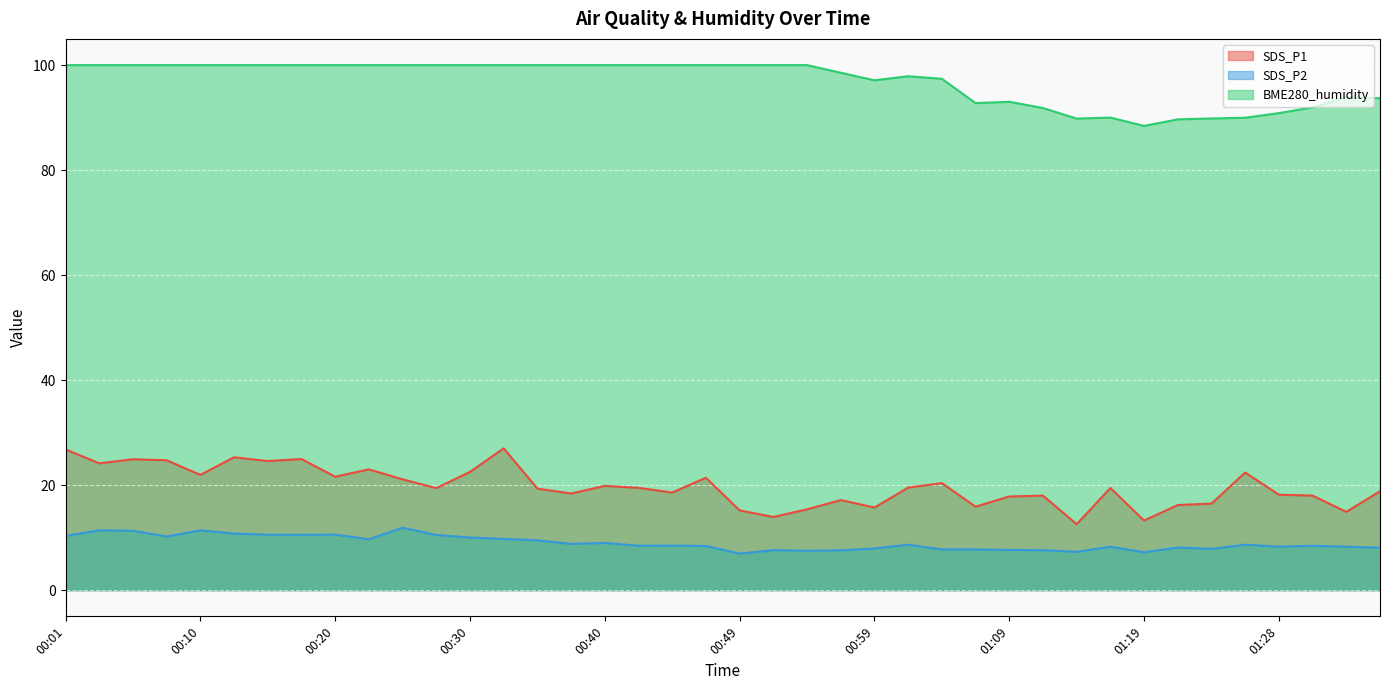

The BME280_humidity series shows 22.7 at 00:59. True or false?

False